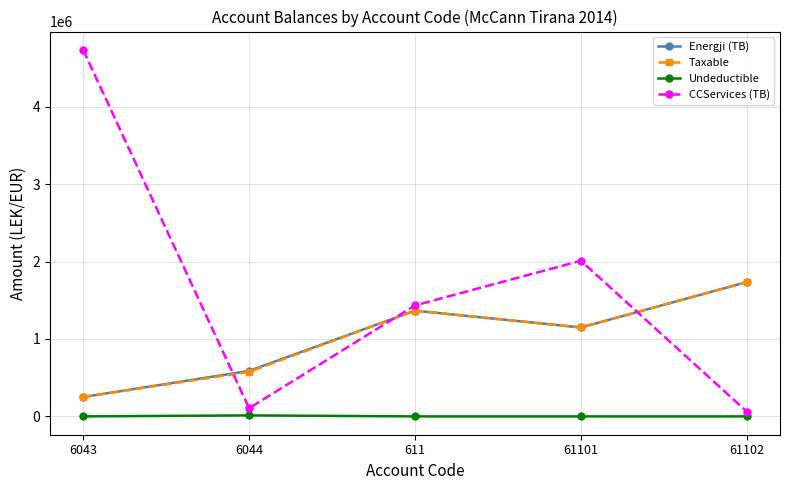

The value of Undeductible at 611 is 0.0. True or false?

True